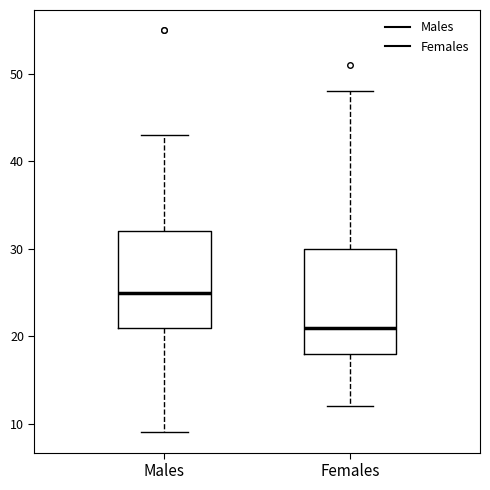

Reading left to right, read every box against the y-axis: the position of its median line, the range the box covers, and the ends of its whiskers. The values are not printed on the chart, so give them approximately, as read against the axis.

Males: median 25, box 21 to 32, whiskers 9 to 43
Females: median 21, box 18 to 30, whiskers 12 to 48